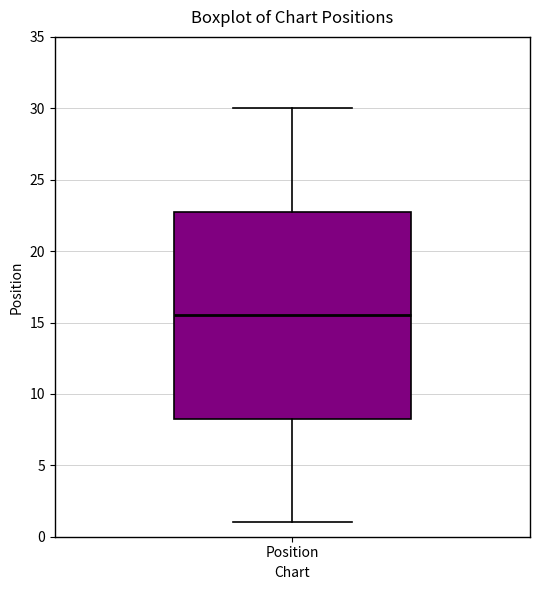

Read this box plot against the y-axis: the position of the median line, the range covered by the box, and the ends of both whiskers. The values are not printed on the chart, so give them approximately, as read against the axis.

median 15.5, box 8.5 to 23.0, whiskers 1.0 to 30.0